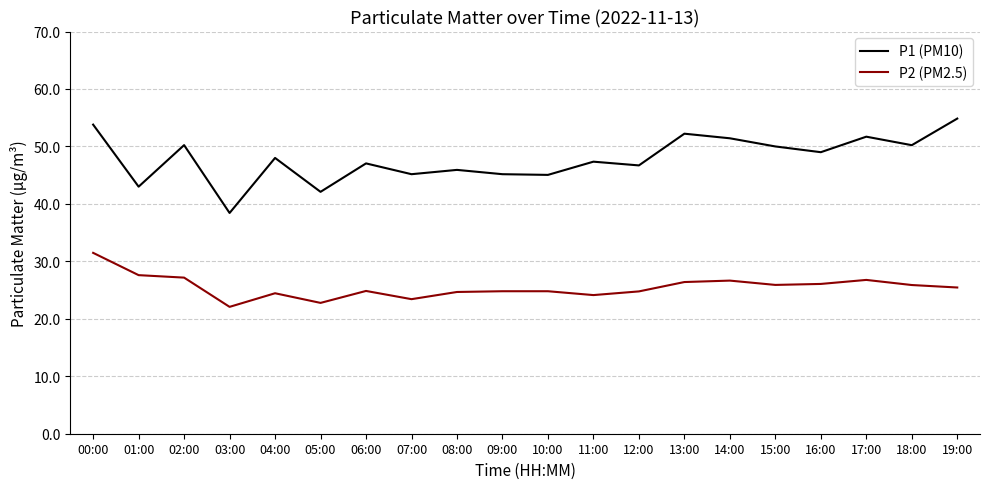

What is the approximate value of P2 (PM2.5) at 15:00?

25.9